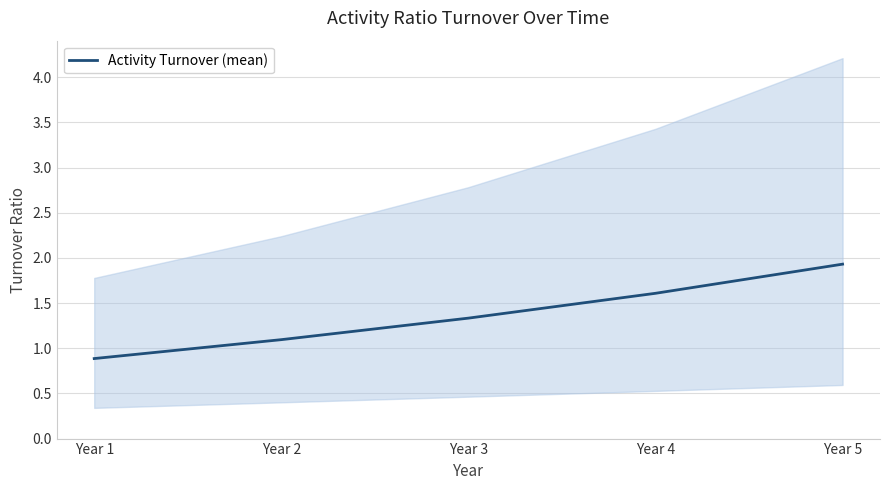

Rank the categories by value from highest to lowest.

Year 5, Year 4, Year 3, Year 2, Year 1